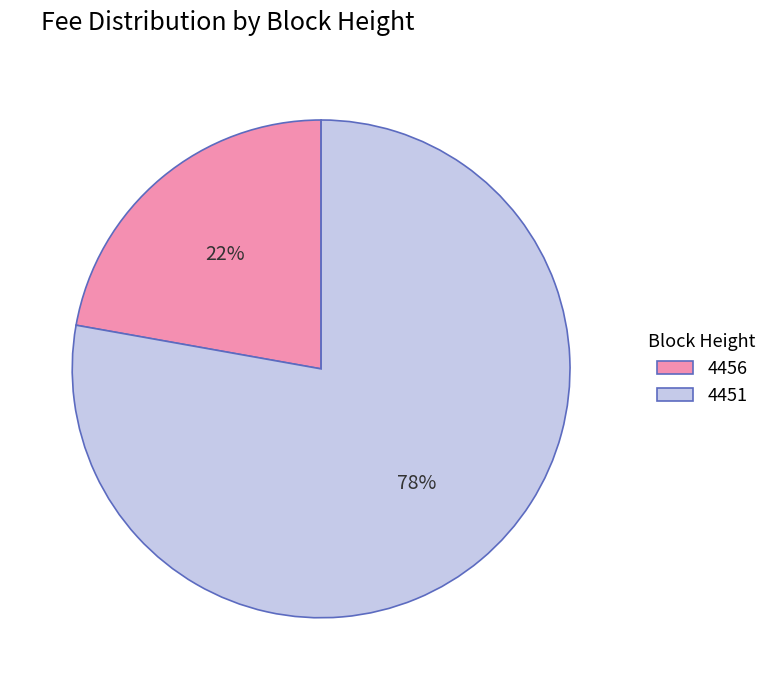

Is there a majority slice in this chart?

Yes